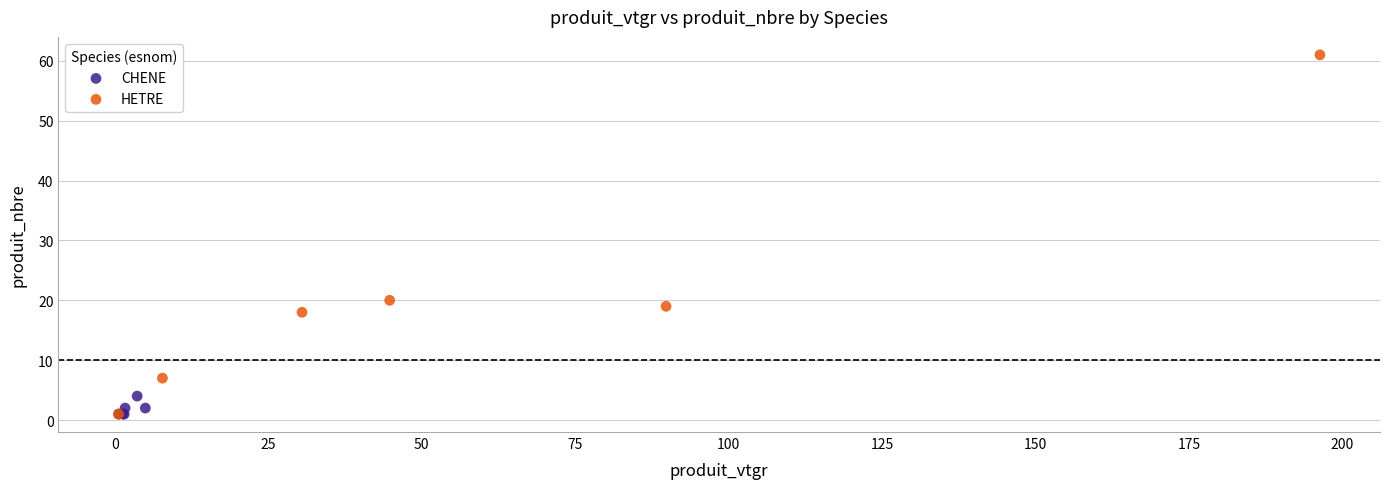

Which series has the widest spread of Y values?

HETRE